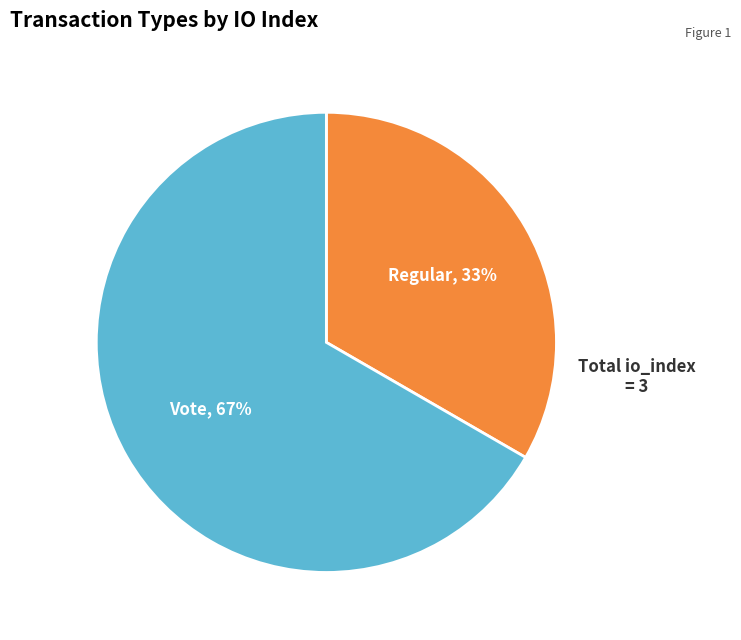

Does any single category account for the majority?

Yes